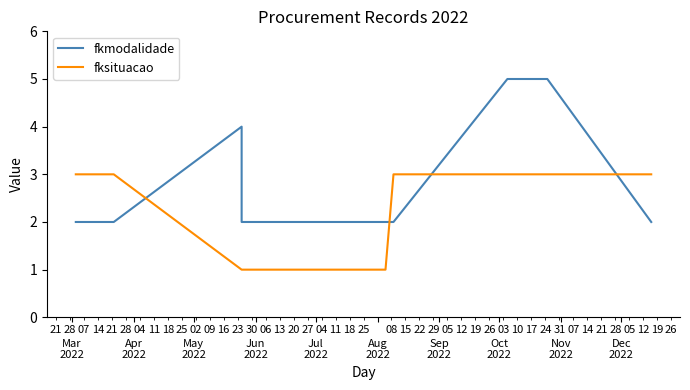

What is the difference between the fksituacao values at Oct
2022 and Aug
2022?

2